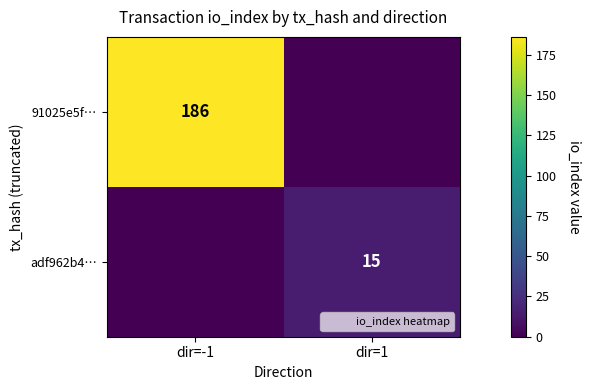

True or false: adf962b4… has a value of 15 at dir=1.

True